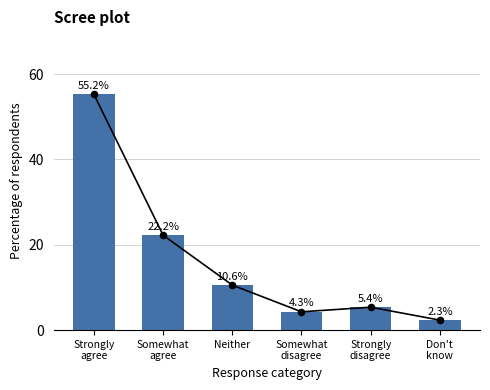

What is the change in value from Somewhat
disagree to Strongly
disagree?

+1.1